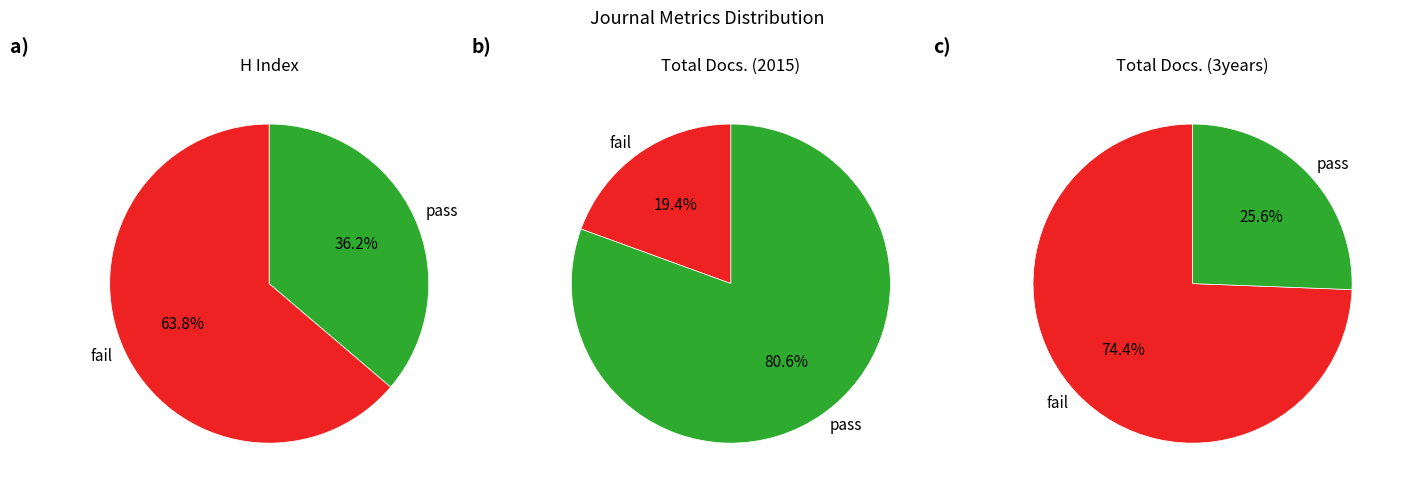

How many segments does this pie chart have?

2